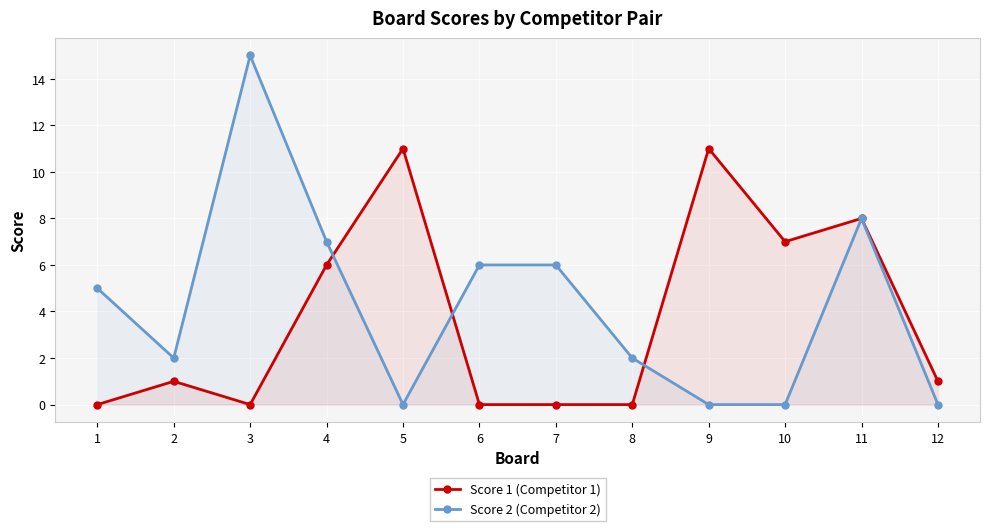

How many data points in Score 2 (Competitor 2) are less than 5?

6